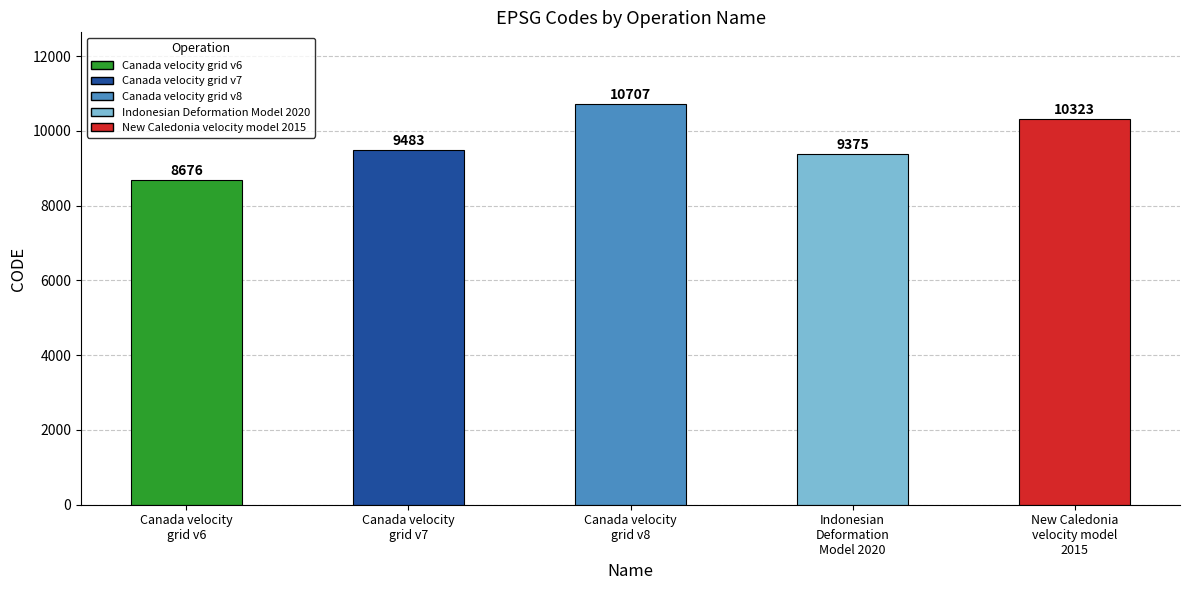

Approximately how many times larger is the value at Canada velocity
grid v8 compared to Canada velocity
grid v6?

1.2